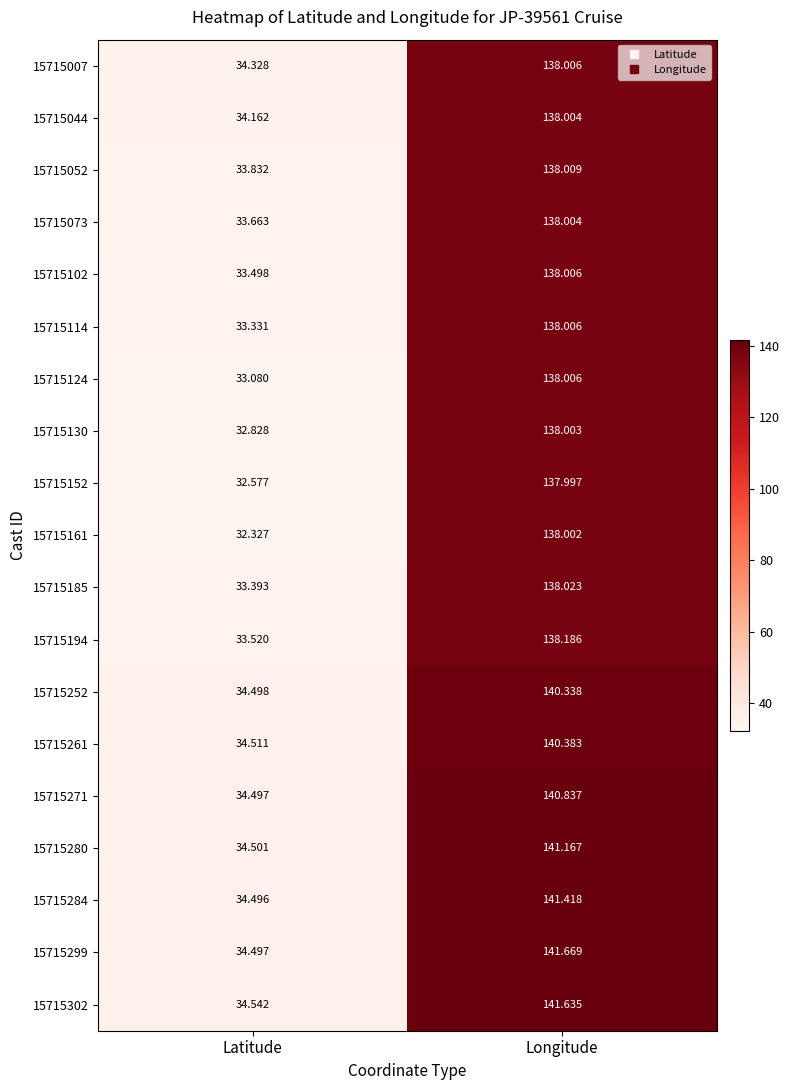

At which category does the chart reach its peak across all series?

Longitude